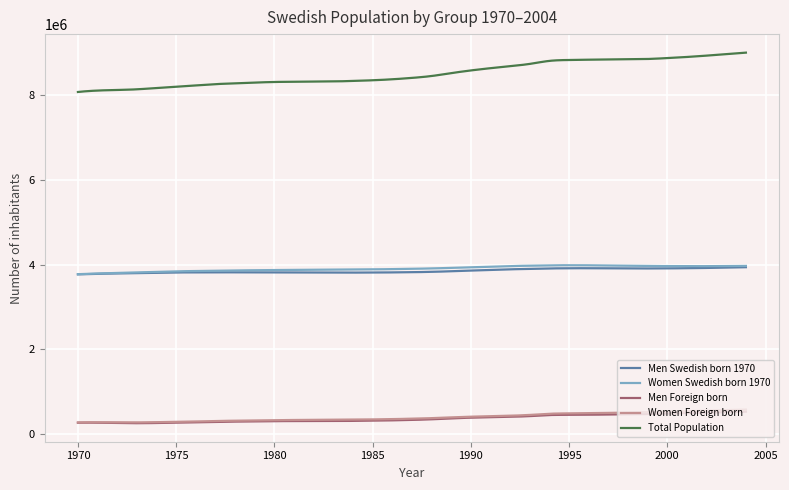

At how many categories does at least one series exceed 3229569?

400